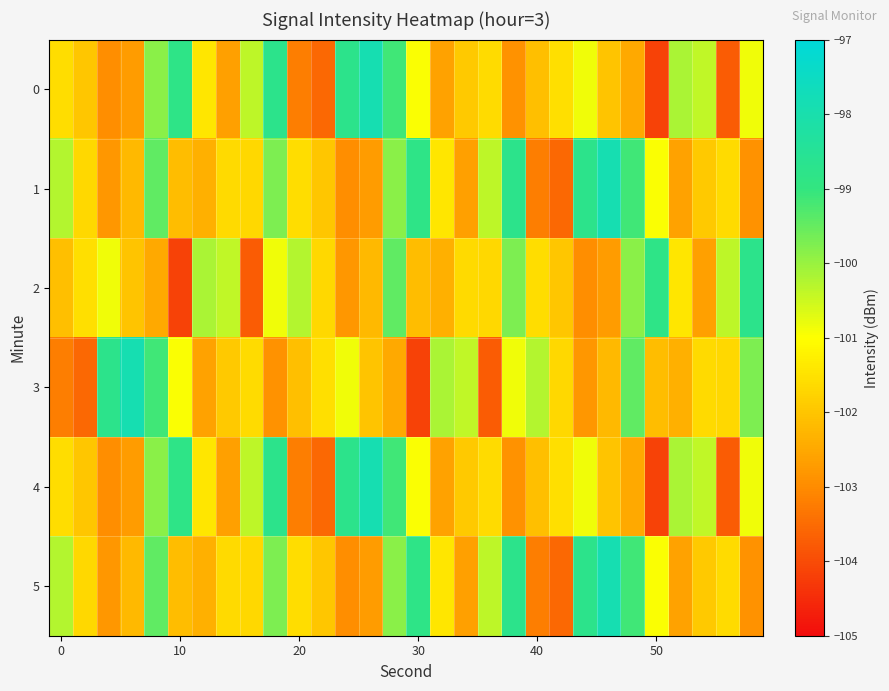

Reading left to right, extract all data points from this chart.

0: -101.6	-102.0	-103.0	-102.7	-99.9	-98.8	-101.4	-102.6	-100.4	-98.7	-103.2	-103.5	-98.7	-97.9	-99.1	-101.0	-102.6	-101.9	-101.6	-102.9	-102.1	-101.6	-100.9	-102.0	-102.5	-104.1	-100.2	-100.4	-103.7	-100.9
1: -100.3	-101.7	-102.8	-102.2	-99.4	-102.1	-102.4	-101.6	-101.7	-99.7	-101.6	-102.0	-103.0	-102.7	-99.9	-98.8	-101.4	-102.6	-100.4	-98.7	-103.2	-103.5	-98.7	-97.9	-99.1	-101.0	-102.6	-101.9	-101.6	-102.9
2: -102.1	-101.6	-100.9	-102.0	-102.5	-104.1	-100.2	-100.4	-103.7	-100.9	-100.3	-101.7	-102.8	-102.2	-99.4	-102.1	-102.4	-101.6	-101.7	-99.7	-101.6	-102.0	-103.0	-102.7	-99.9	-98.8	-101.4	-102.6	-100.4	-98.7
3: -103.2	-103.5	-98.7	-97.9	-99.1	-101.0	-102.6	-101.9	-101.6	-102.9	-102.1	-101.6	-100.9	-102.0	-102.5	-104.1	-100.2	-100.4	-103.7	-100.9	-100.3	-101.7	-102.8	-102.2	-99.4	-102.1	-102.4	-101.6	-101.7	-99.7
4: -101.6	-102.0	-103.0	-102.7	-99.9	-98.8	-101.4	-102.6	-100.4	-98.7	-103.2	-103.5	-98.7	-97.9	-99.1	-101.0	-102.6	-101.9	-101.6	-102.9	-102.1	-101.6	-100.9	-102.0	-102.5	-104.1	-100.2	-100.4	-103.7	-100.9
5: -100.3	-101.7	-102.8	-102.2	-99.4	-102.1	-102.4	-101.6	-101.7	-99.7	-101.6	-102.0	-103.0	-102.7	-99.9	-98.8	-101.4	-102.6	-100.4	-98.7	-103.2	-103.5	-98.7	-97.9	-99.1	-101.0	-102.6	-101.9	-101.6	-102.9